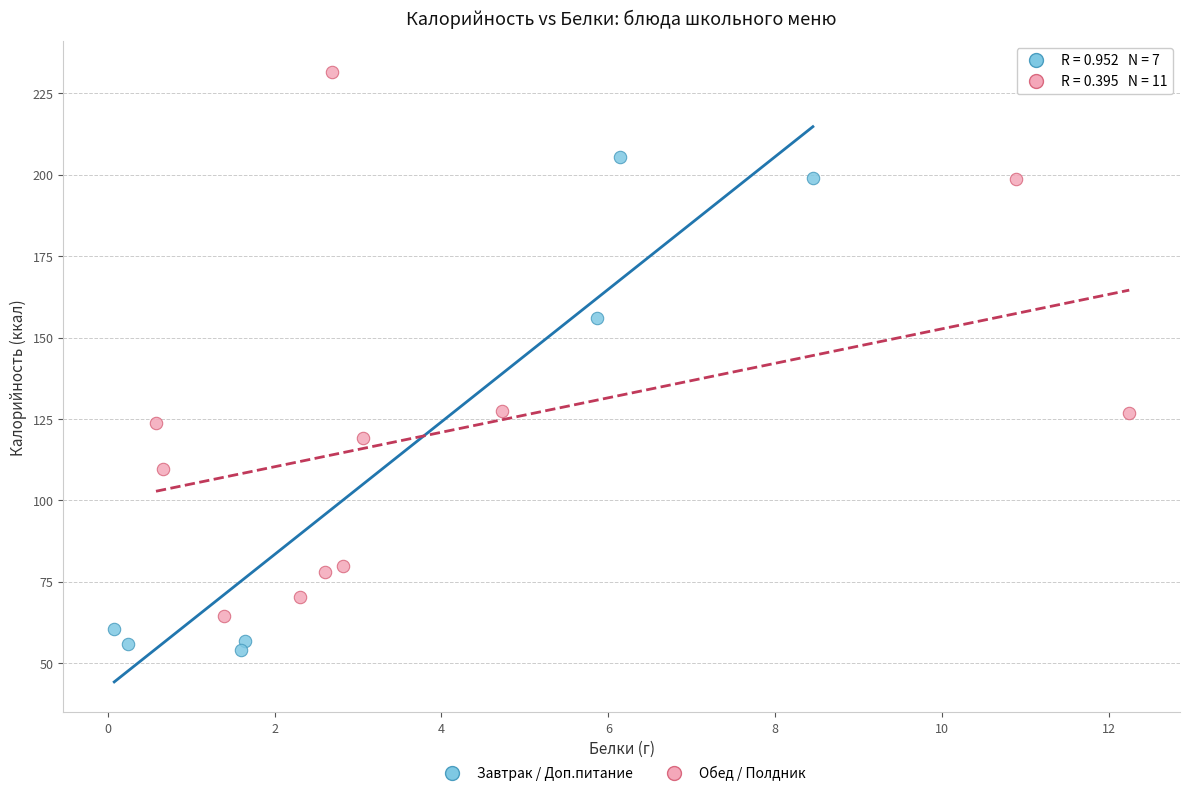

Which series has the widest spread of Y values?

Обед / Полдник